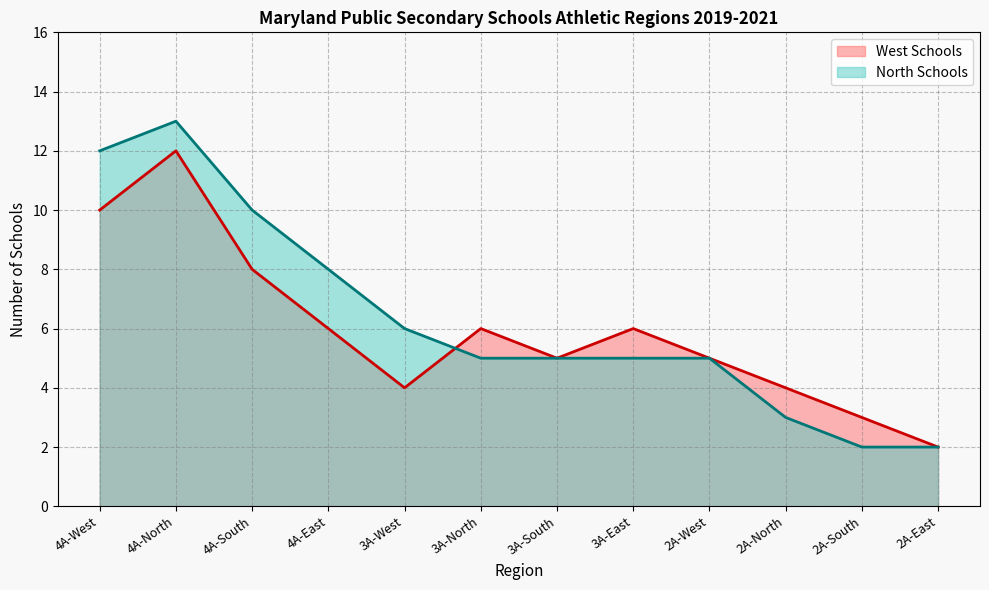

The value of North Schools at 4A-South is 10. True or false?

True